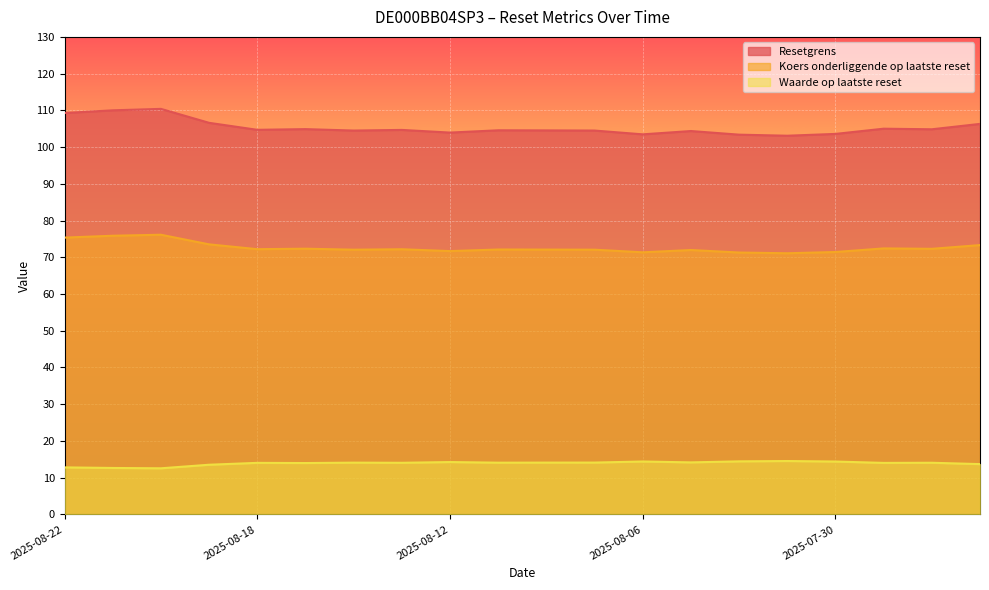

Where is the first local maximum for Waarde op laatste reset?

2025-08-18